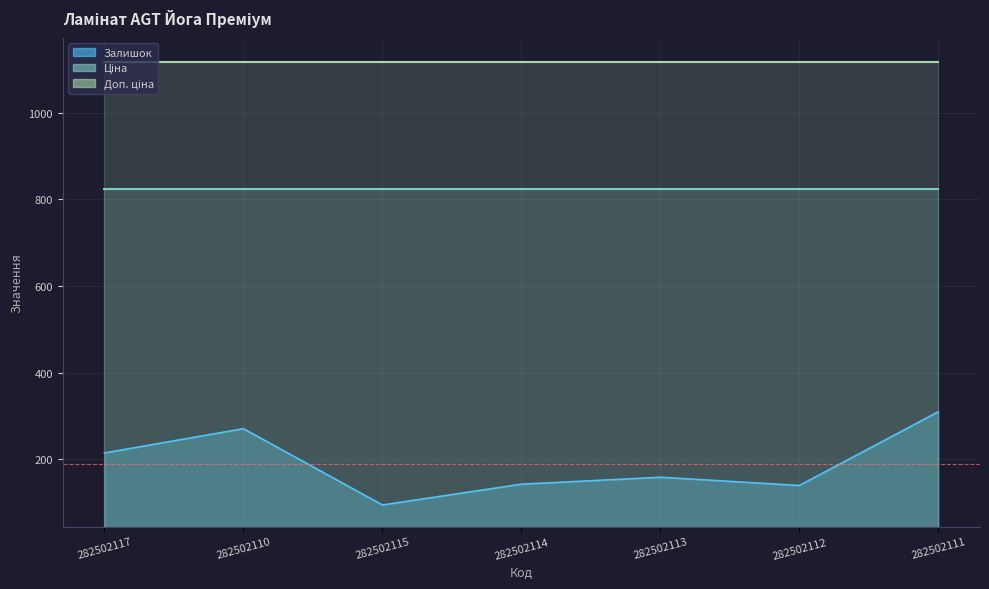

List the labels in order of Залишок value, smallest first.

282502115, 282502112, 282502114, 282502113, 282502117, 282502110, 282502111